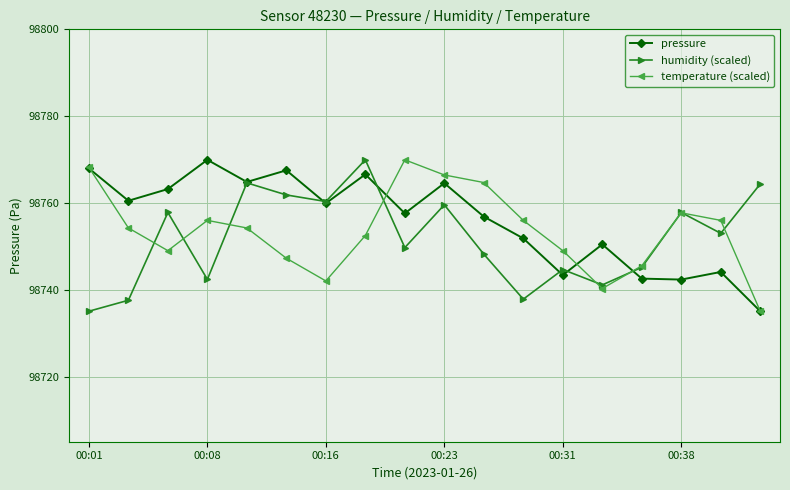

How many data points in humidity (scaled) are above 98753?

9